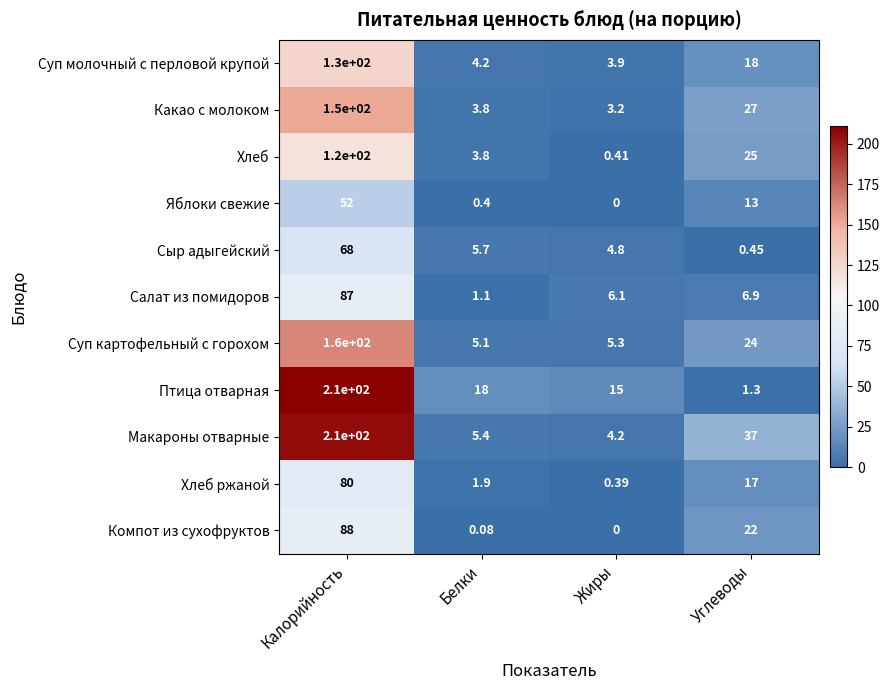

Which series changed the most between Калорийность and Жиры?

Макароны отварные